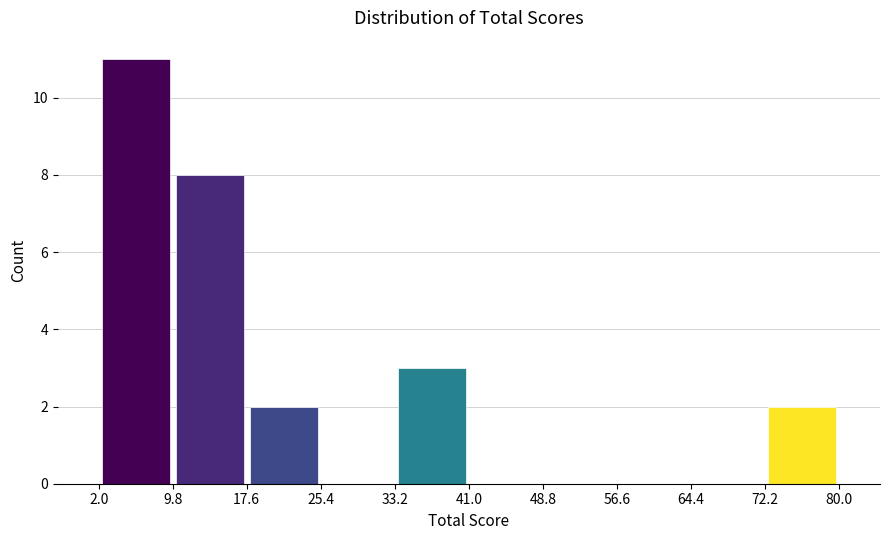

Reading left to right, transcribe this chart: for each bar, give the range it covers on the x-axis and its height. The values are not printed on the chart, so give them approximately, as read against the axis.

2.0 to 9.8: 11
9.8 to 17.6: 8
17.6 to 25.4: 2
25.4 to 33.2: 0
33.2 to 41.0: 3
41.0 to 48.8: 0
48.8 to 56.6: 0
56.6 to 64.4: 0
64.4 to 72.2: 0
72.2 to 80.0: 2